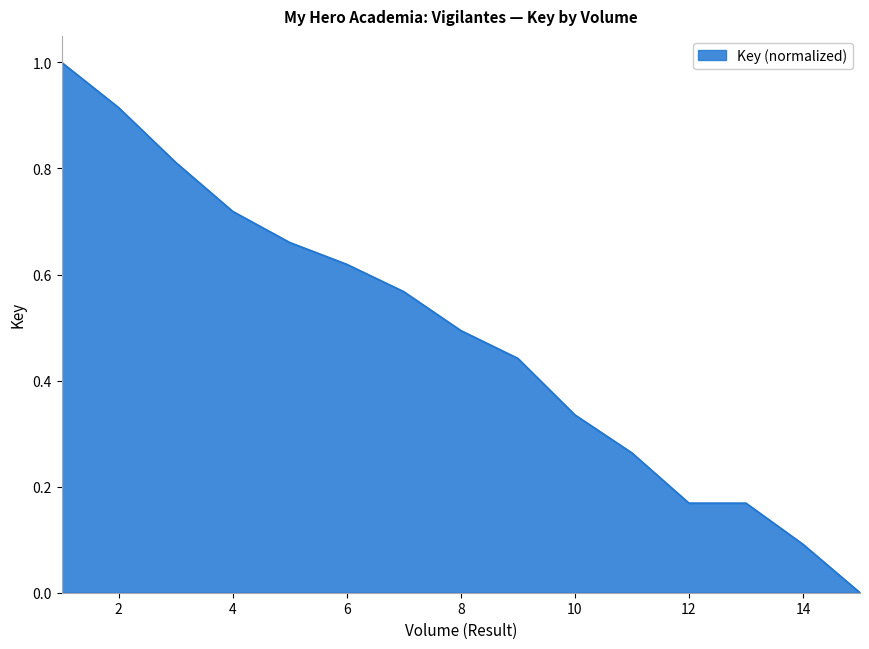

What is the difference between the maximum and minimum values?

1.0